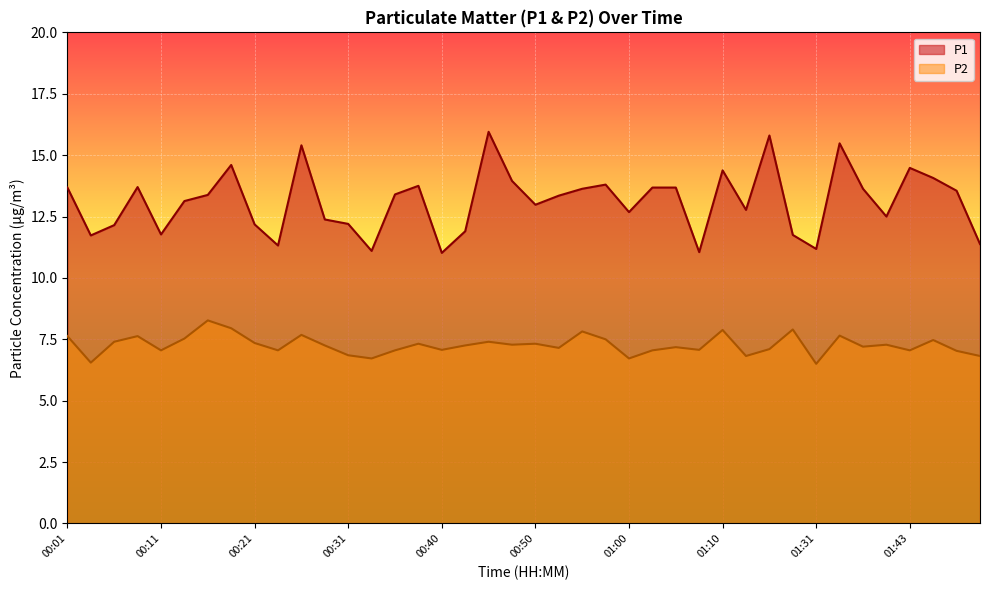

How many categories are shown in the chart?

40